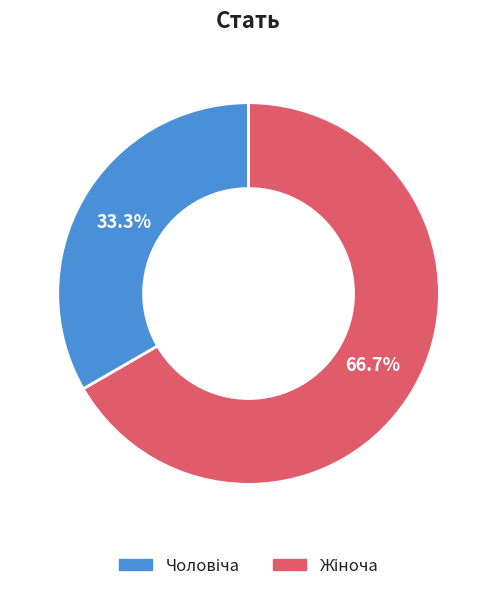

Count the number of slices in the pie.

2